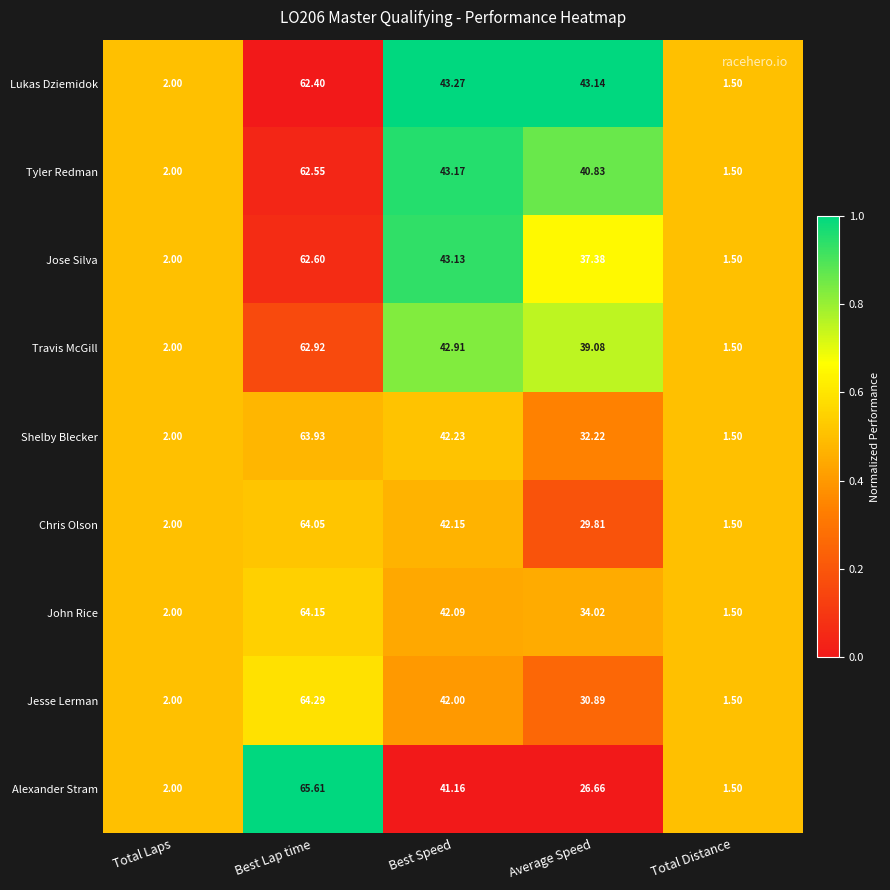

List the series in order of their peak value, lowest first.

Lukas Dziemidok, Tyler Redman, Jose Silva, Travis McGill, Shelby Blecker, Chris Olson, John Rice, Jesse Lerman, Alexander Stram